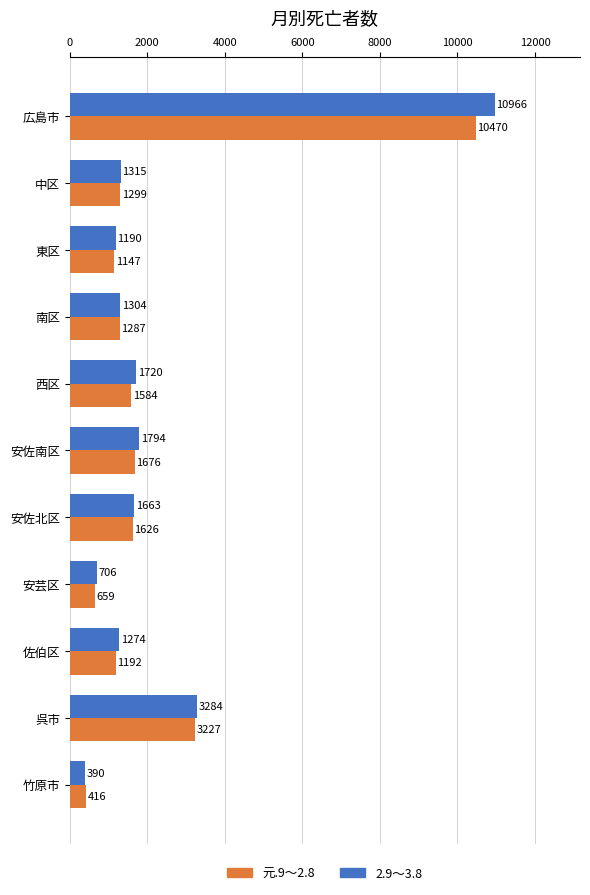

At which label is 元.9～2.8 closest to 5443?

呉市